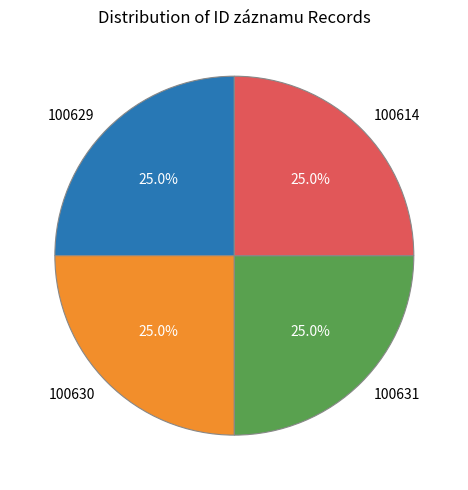

Approximately how many times larger is the value at 100629 compared to 100630?

1.0